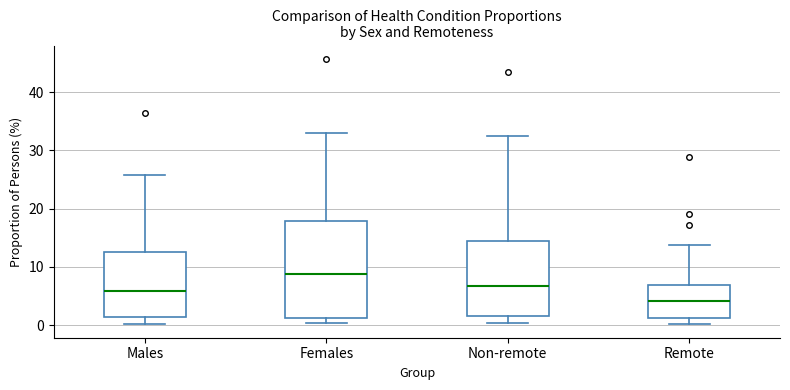

Reading left to right, transcribe this box plot: for each box, give where its median line is, the range the box spans, and where its two whiskers end, as read against the y-axis. The values are not printed on the chart, so give them approximately, as read against the axis.

Males: median 6, box 1 to 13, whiskers 0 to 26
Females: median 9, box 1 to 18, whiskers 0 to 33
Non-remote: median 7, box 2 to 14, whiskers 0 to 33
Remote: median 4, box 1 to 7, whiskers 0 to 14